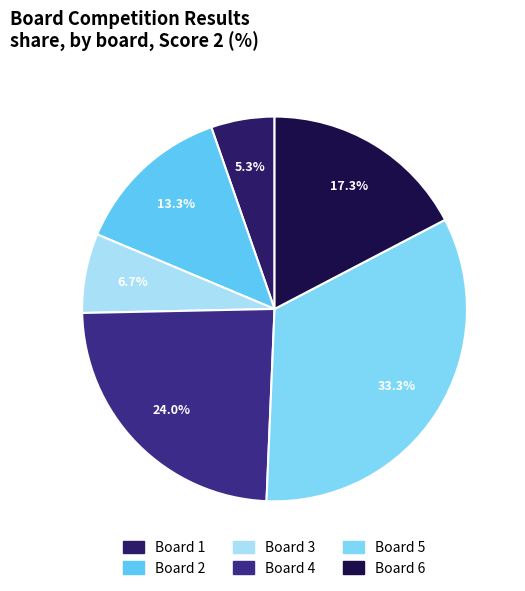

How many slices are in this pie chart?

6